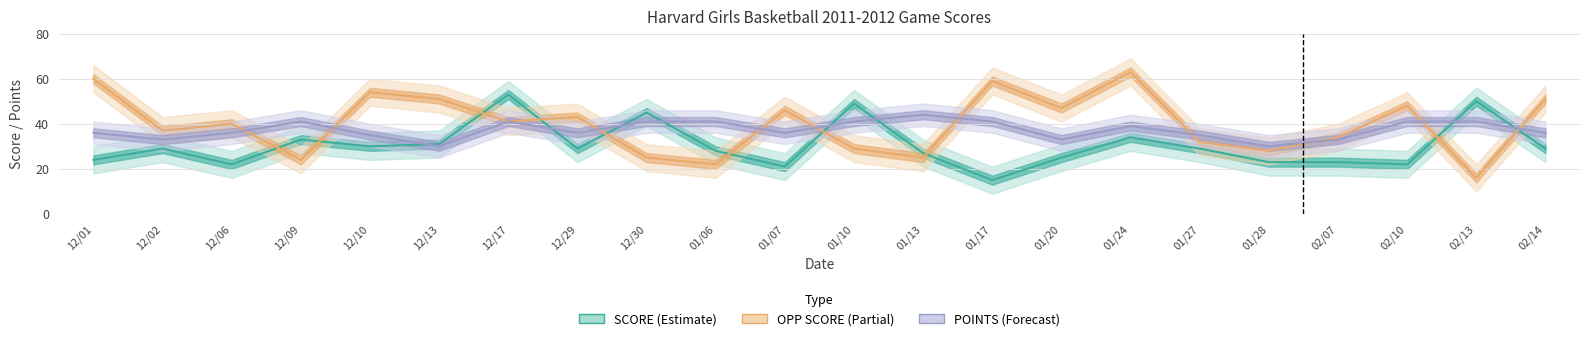

Where is POINTS nearest to the value 37?

12/01